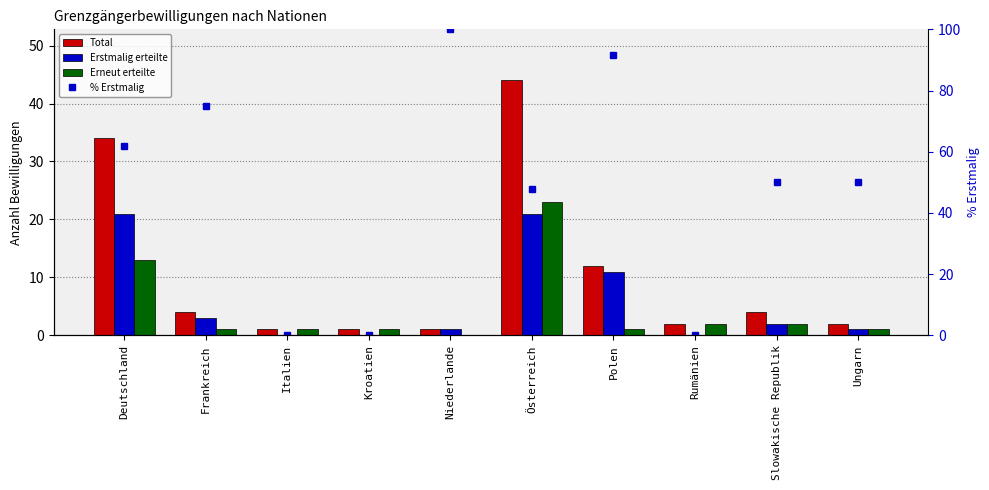

At which category is the sum across all series the highest?

Österreich